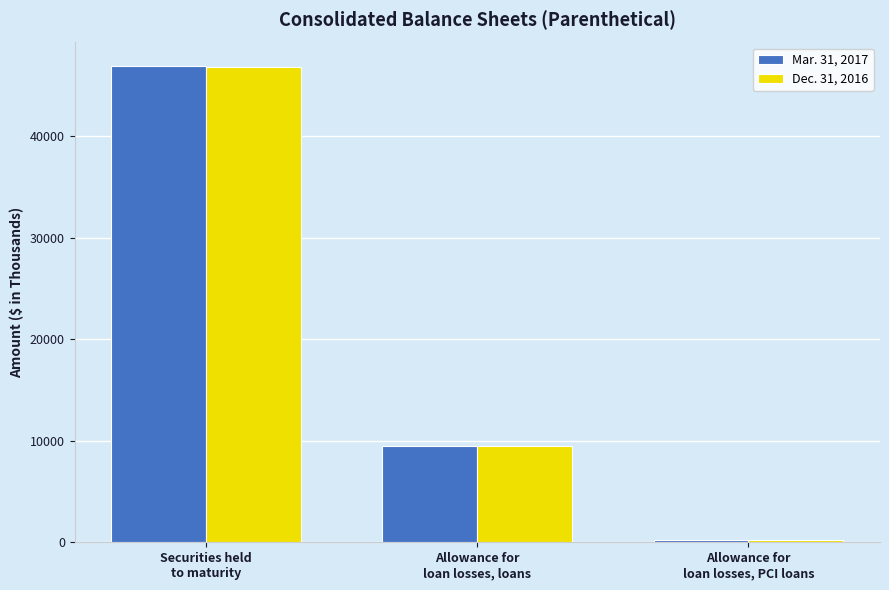

What is the sum of the Mar. 31, 2017 values at Allowance for
loan losses, PCI loans and Allowance for
loan losses, loans?

9713